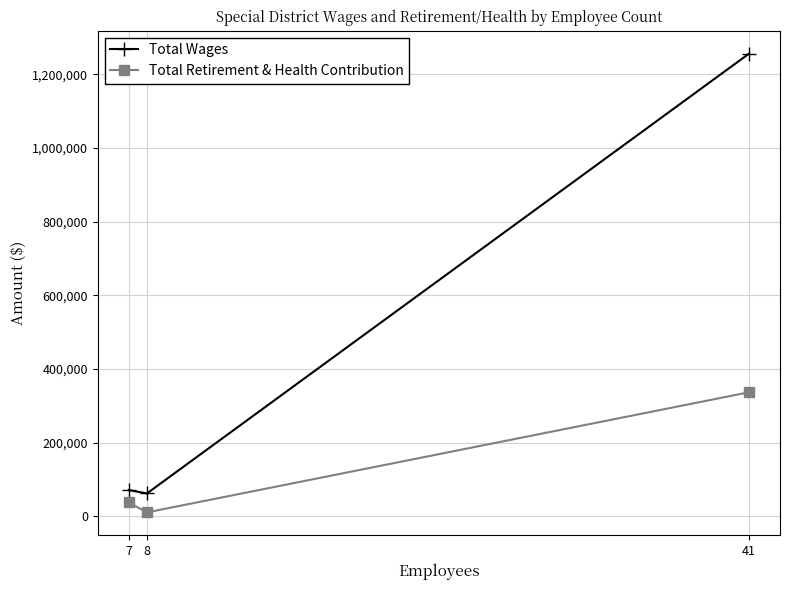

What is the sum of the Total Retirement & Health Contribution values at 8 and 7?

48321